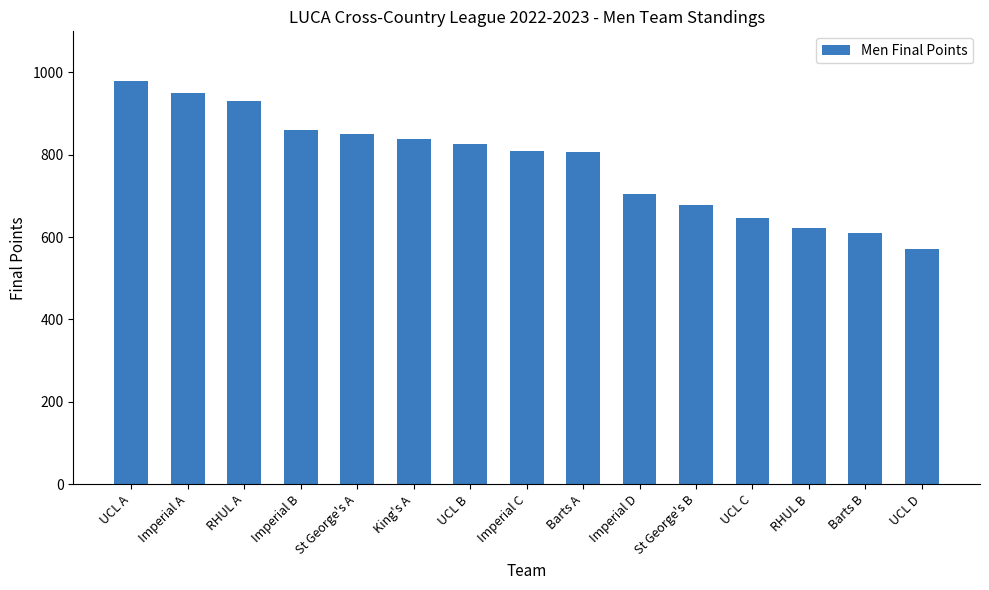

What is the difference between the values at King's A and St George's B?

161